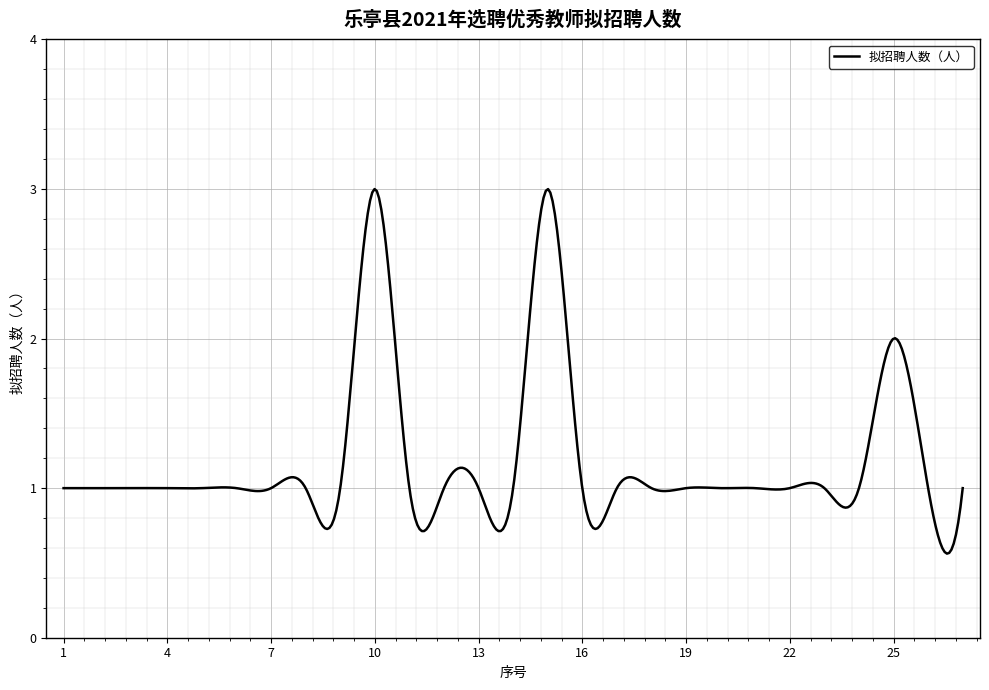

What is the sum of all values?

474.0